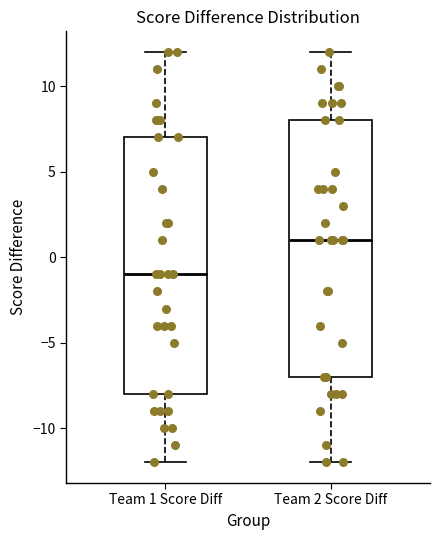

Reading left to right, read every box against the y-axis: the position of its median line, the range the box covers, and the ends of its whiskers. The values are not printed on the chart, so give them approximately, as read against the axis.

Team 1 Score Diff: median -1, box -8 to 7, whiskers -12 to 12
Team 2 Score Diff: median 1, box -7 to 8, whiskers -12 to 12